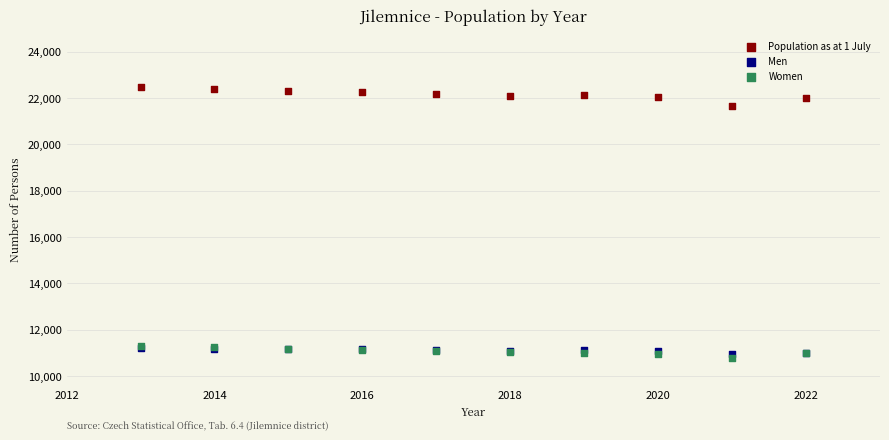

Which series contains the lowest Y value?

Women